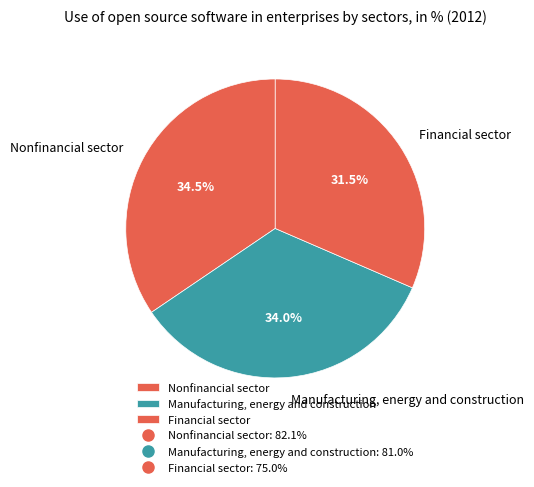

How many slices are in this pie chart?

3